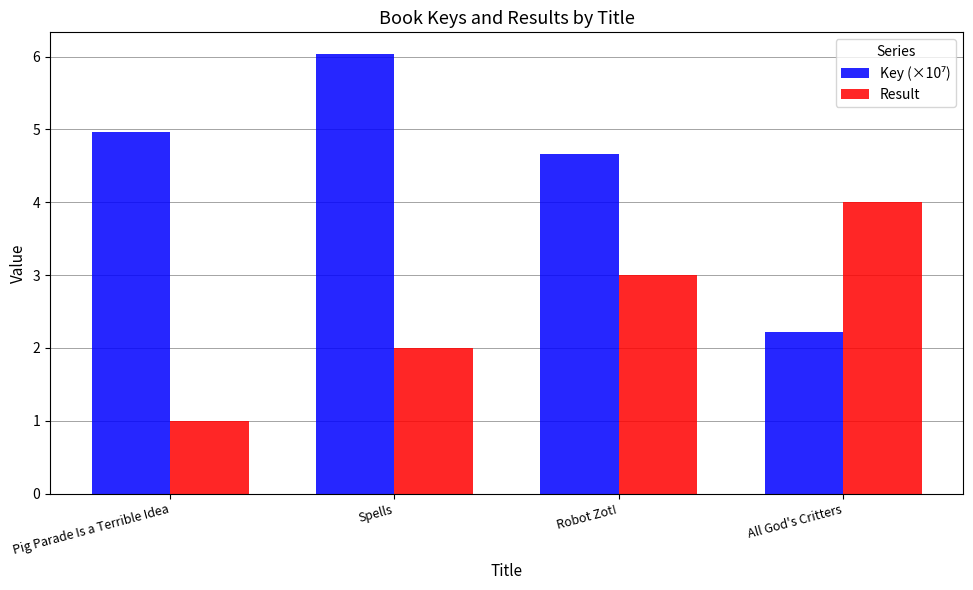

Which label corresponds to the smallest value in the chart?

Pig Parade Is a Terrible Idea